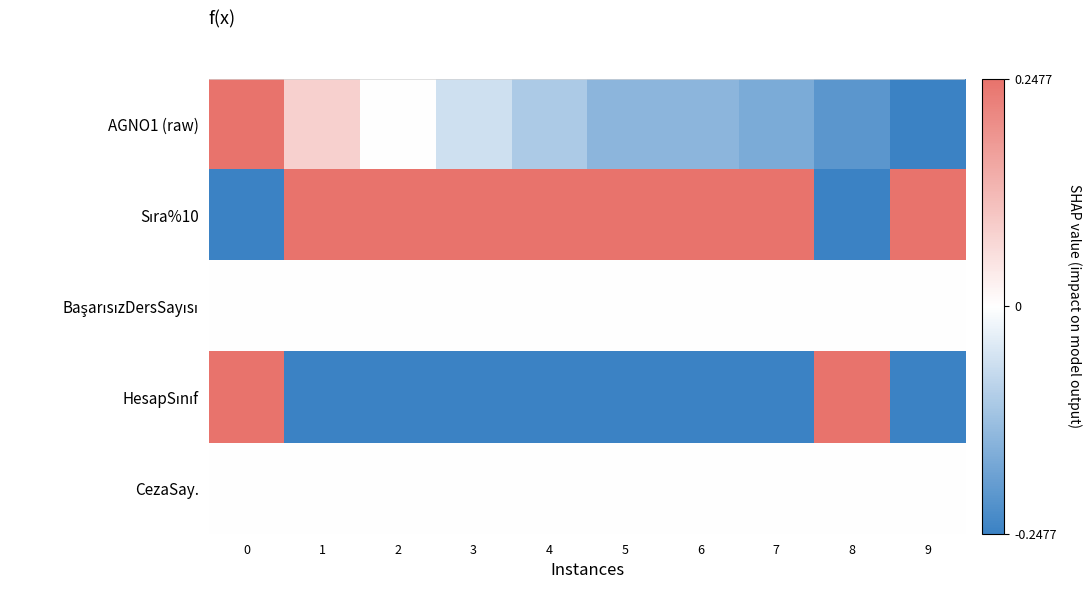

What is the greatest value displayed?

1.0